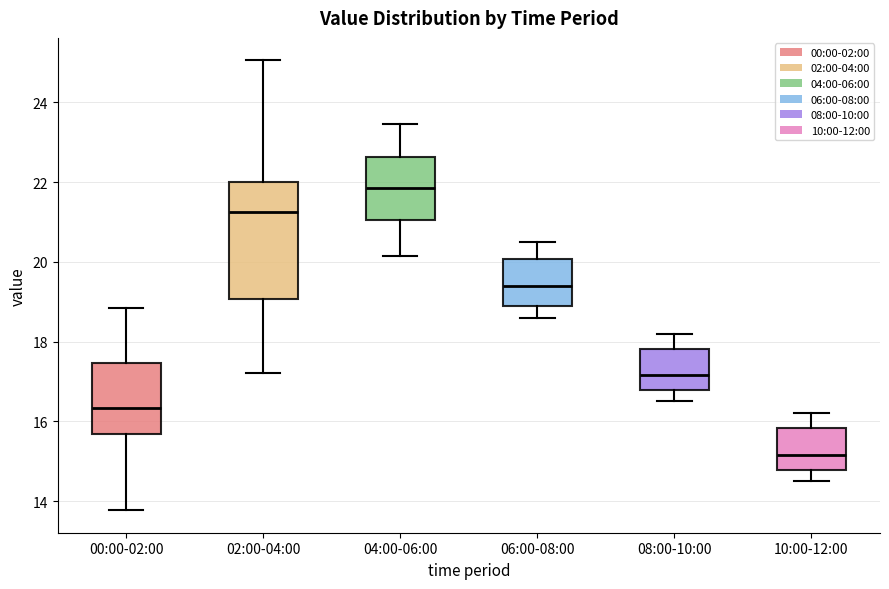

Reading left to right, read every box against the y-axis: the position of its median line, the range the box covers, and the ends of its whiskers. The values are not printed on the chart, so give them approximately, as read against the axis.

00:00-02:00: median 16.4, box 15.6 to 17.4, whiskers 13.8 to 18.8
02:00-04:00: median 21.2, box 19.0 to 22.0, whiskers 17.2 to 25.0
04:00-06:00: median 21.8, box 21.0 to 22.6, whiskers 20.2 to 23.4
06:00-08:00: median 19.4, box 18.8 to 20.0, whiskers 18.6 to 20.6
08:00-10:00: median 17.2, box 16.8 to 17.8, whiskers 16.6 to 18.2
10:00-12:00: median 15.2, box 14.8 to 15.8, whiskers 14.6 to 16.2